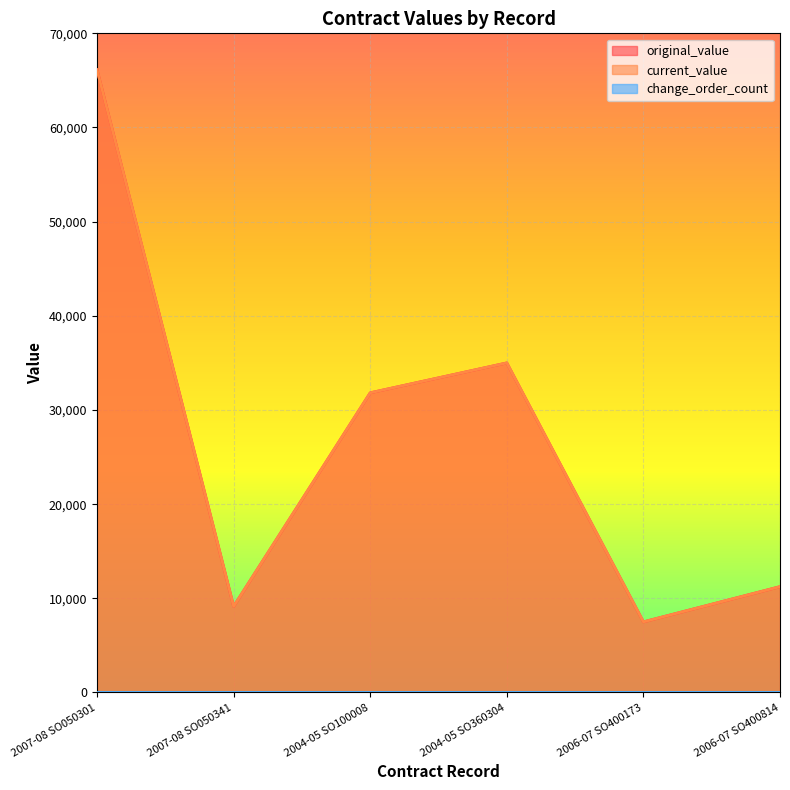

Which category has the lowest value across all series?

2006-07 SO400173